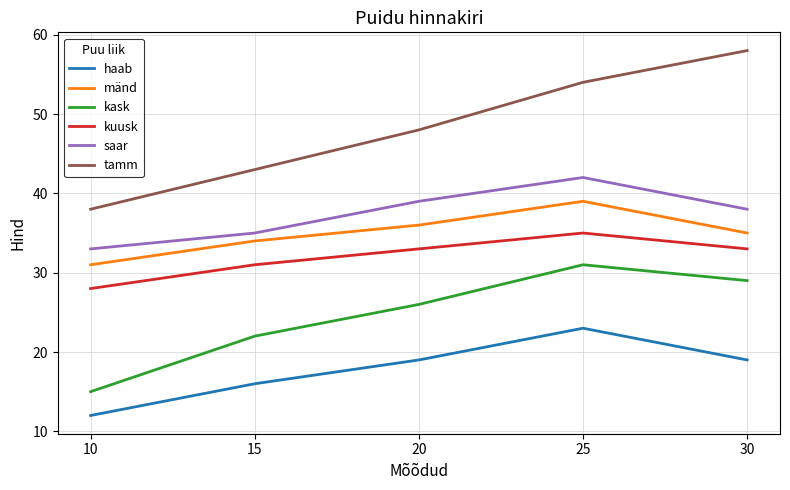

What is the smallest value displayed?

12